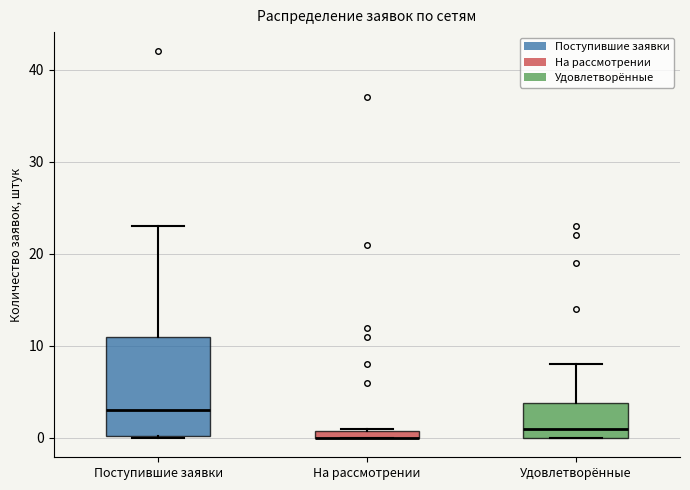

Which box is the tallest, from its lower edge to its upper edge?

Поступившие заявки